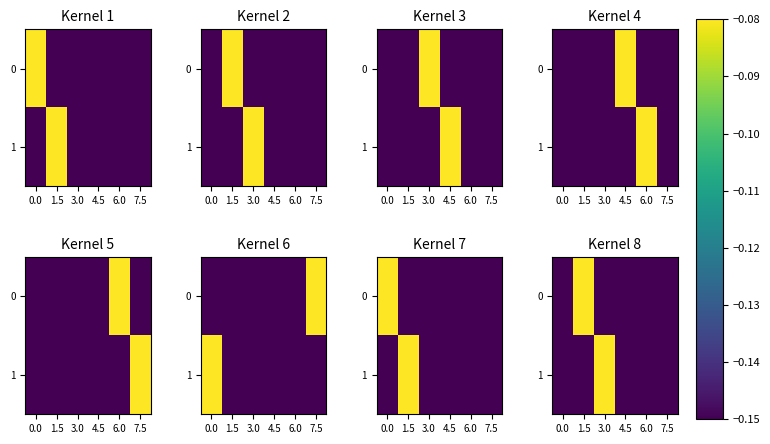

At which category is the sum across all series the highest?

1.5